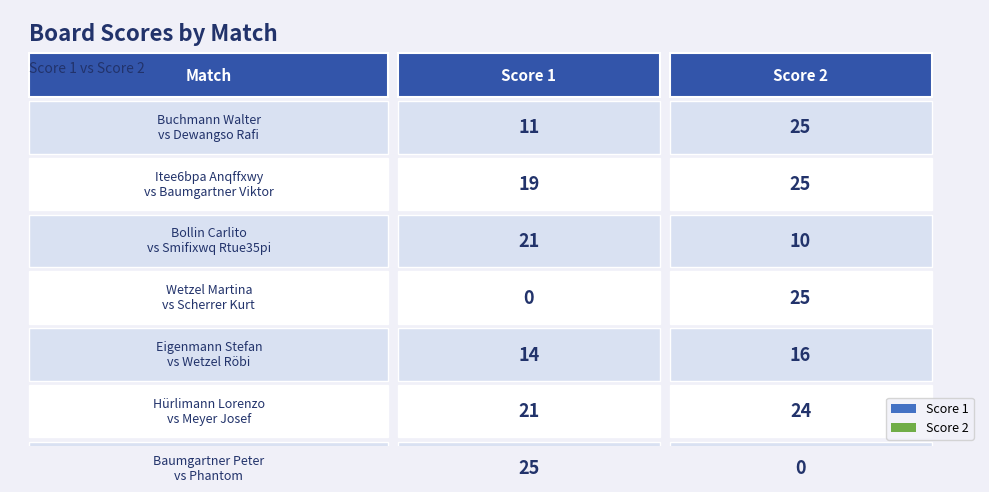

What are all the series names shown in the legend?

Score 1, Score 2